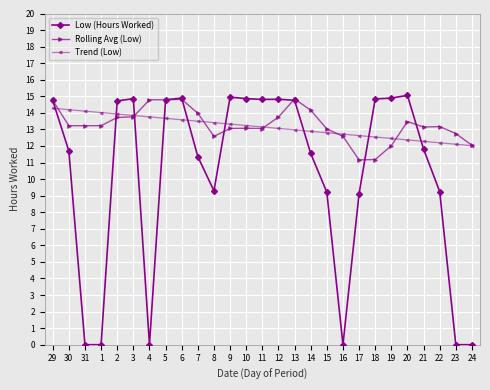

Count the number of data series in this chart.

3